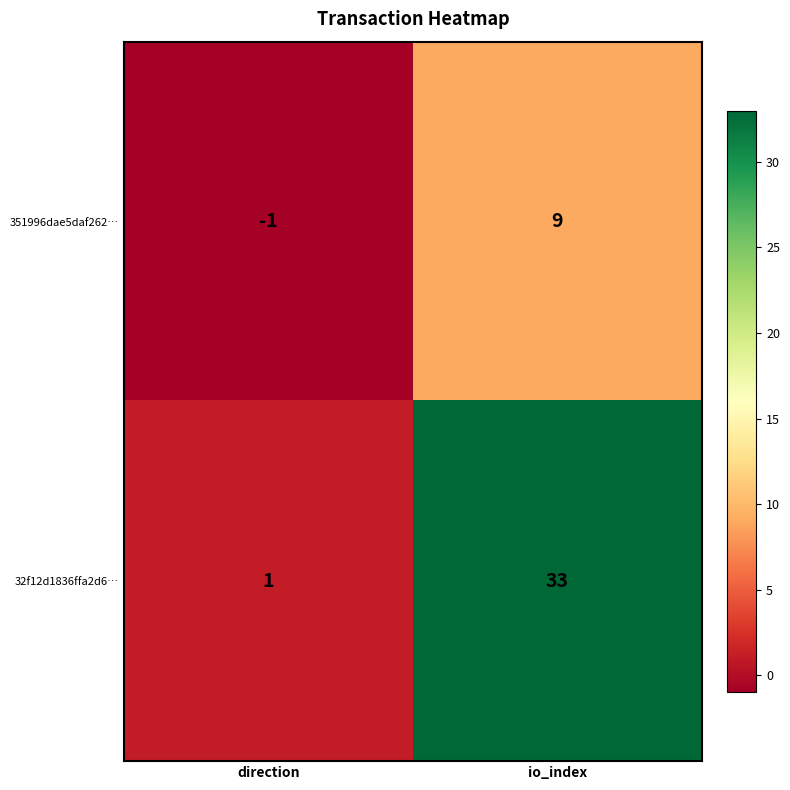

Reading left to right, list all the values displayed in this chart.

351996dae5daf262…: -1	9
32f12d1836ffa2d6…: 1	33